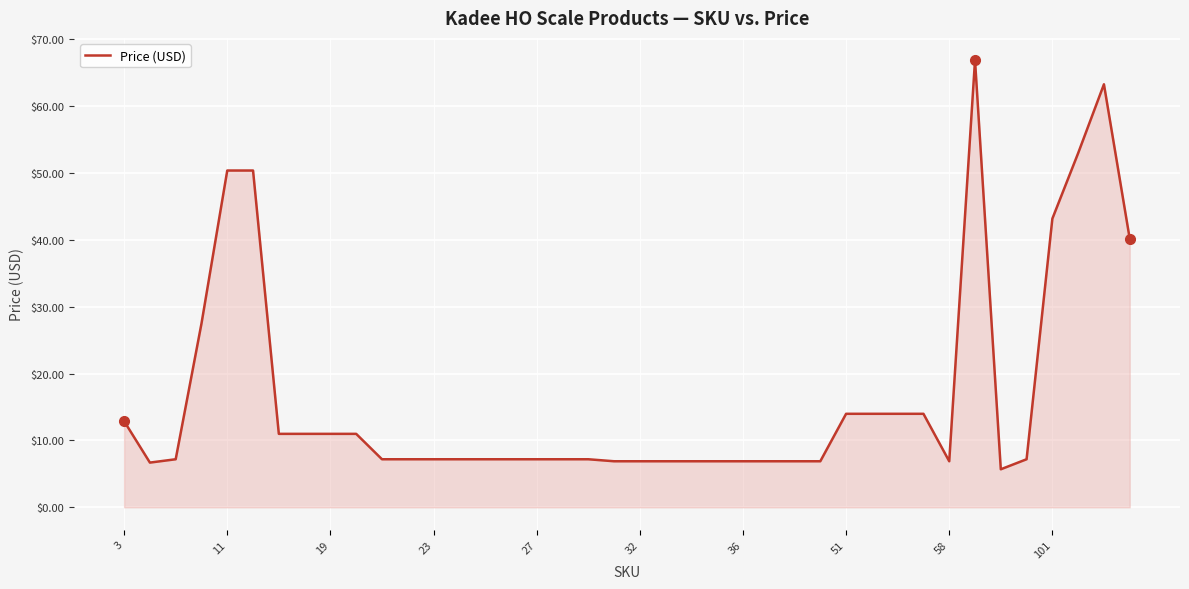

What is the maximum value shown in the chart?

66.9